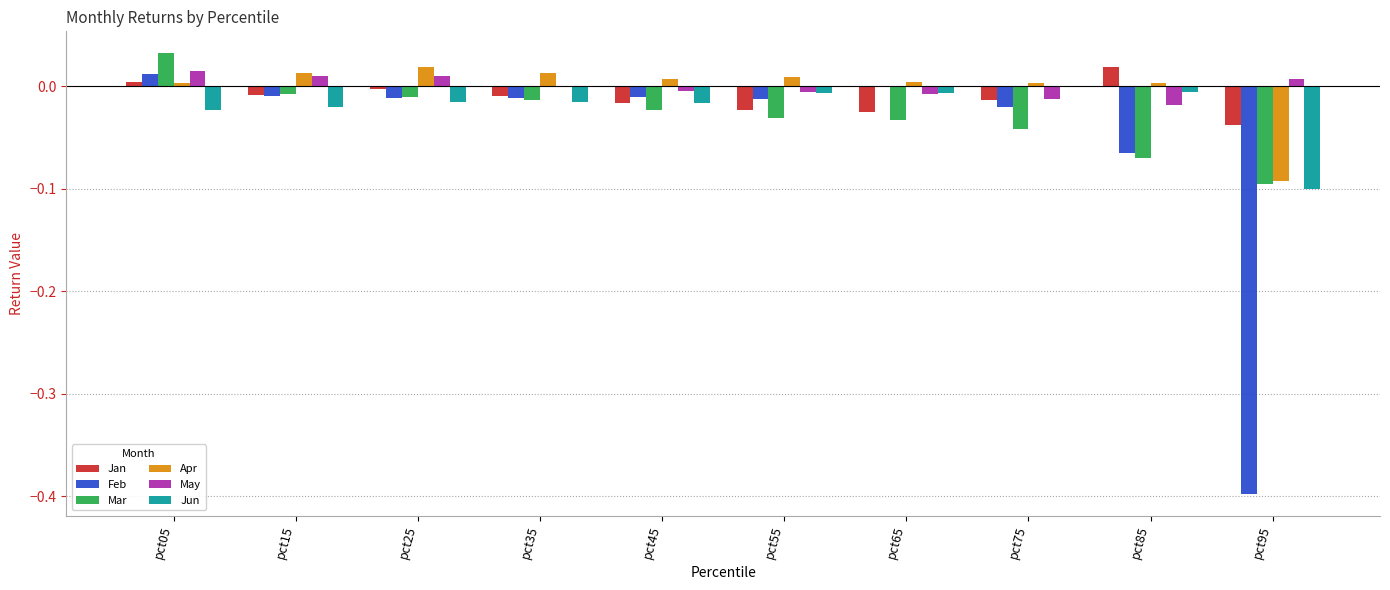

What are all the series names shown in the legend?

Jan, Feb, Mar, Apr, May, Jun